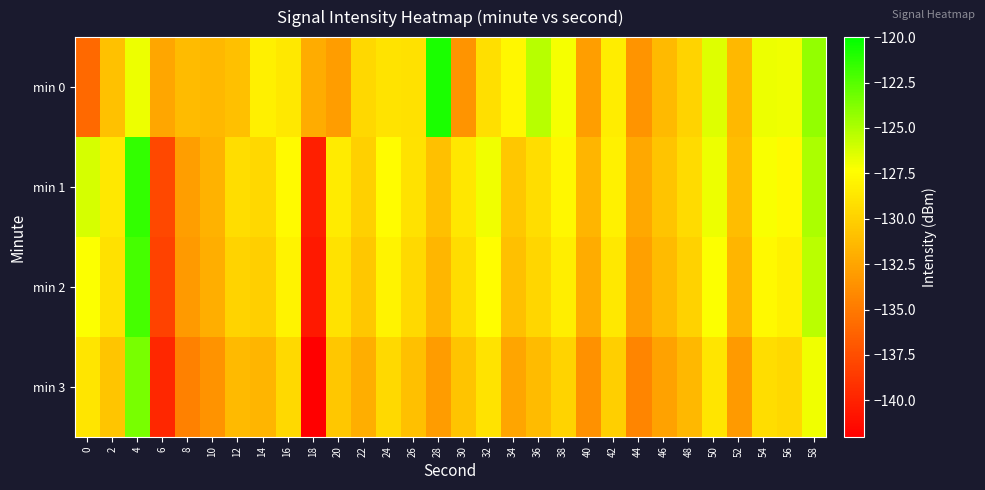

Reading left to right, extract all data points from this chart.

min 0: 0=-135.9	2=-130.9	4=-126.8	6=-132.5	8=-131.2	10=-131.4	12=-131.0	14=-128.2	16=-128.6	18=-132.1	20=-132.9	22=-129.5	24=-128.9	26=-129.1	28=-120.8	30=-133.5	32=-129.1	34=-127.8	36=-125.3	38=-127.1	40=-132.8	42=-128.4	44=-133.5	46=-131.3	48=-129.8	50=-126.4	52=-131.4	54=-126.8	56=-126.9	58=-124.3
min 1: 0=-126.1	2=-128.7	4=-121.5	6=-137.9	8=-132.8	10=-131.7	12=-129.3	14=-129.6	16=-127.6	18=-140.2	20=-128.5	22=-130.0	24=-127.5	26=-129.0	28=-131.0	30=-128.7	32=-126.9	34=-130.5	36=-129.2	38=-127.8	40=-131.6	42=-128.1	44=-132.3	46=-130.7	48=-129.4	50=-126.8	52=-131.1	54=-127.2	56=-127.6	58=-124.9
min 2: 0=-127.3	2=-129.1	4=-122.0	6=-138.2	8=-133.1	10=-132.0	12=-129.8	14=-130.1	16=-128.0	18=-140.5	20=-129.0	22=-130.5	24=-128.0	26=-129.5	28=-131.5	30=-129.2	32=-127.4	34=-131.0	36=-129.7	38=-128.3	40=-132.1	42=-128.6	44=-132.8	46=-131.2	48=-129.9	50=-127.3	52=-131.6	54=-127.7	56=-128.1	58=-125.4
min 3: 0=-128.8	2=-130.6	4=-123.5	6=-139.7	8=-134.6	10=-133.5	12=-131.3	14=-131.6	16=-129.5	18=-142.0	20=-130.5	22=-132.0	24=-129.5	26=-131.0	28=-133.0	30=-130.7	32=-128.9	34=-132.5	36=-131.2	38=-129.8	40=-133.6	42=-130.1	44=-134.3	46=-132.7	48=-131.4	50=-128.8	52=-133.1	54=-129.2	56=-129.6	58=-126.9